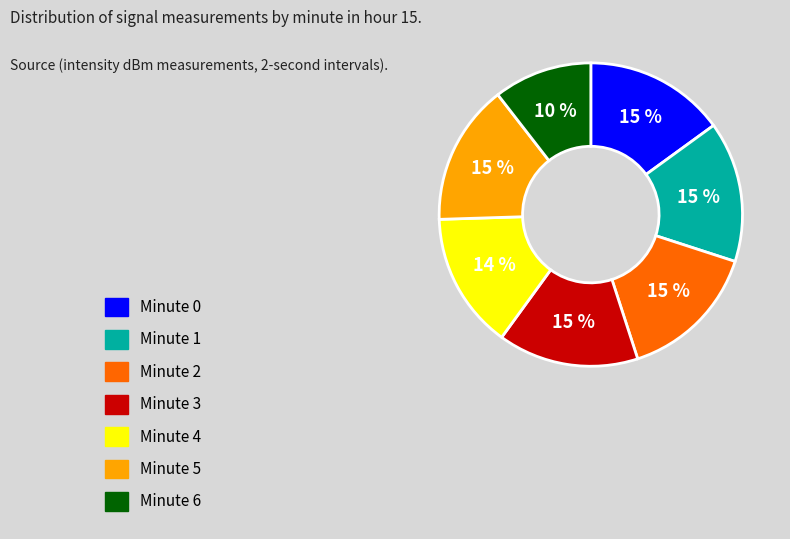

Which category has the smallest portion of the pie?

Minute 6